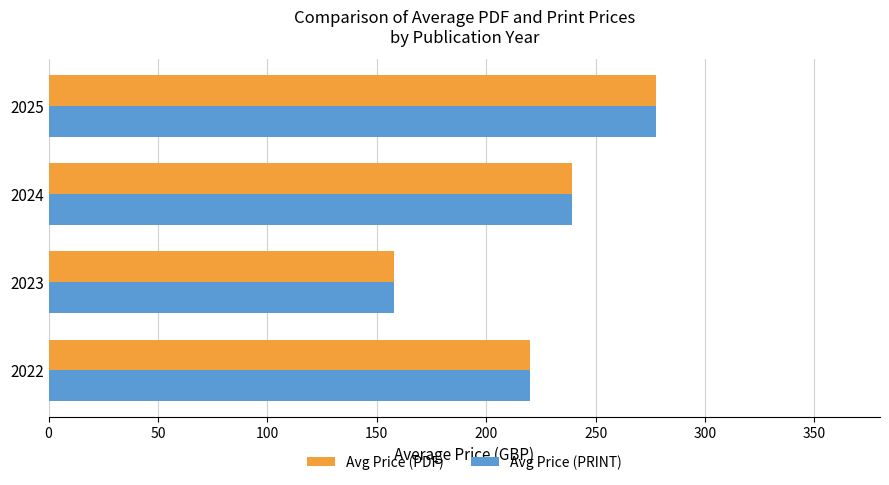

Which category has the lowest value in the Avg Price (PDF) series?

2023